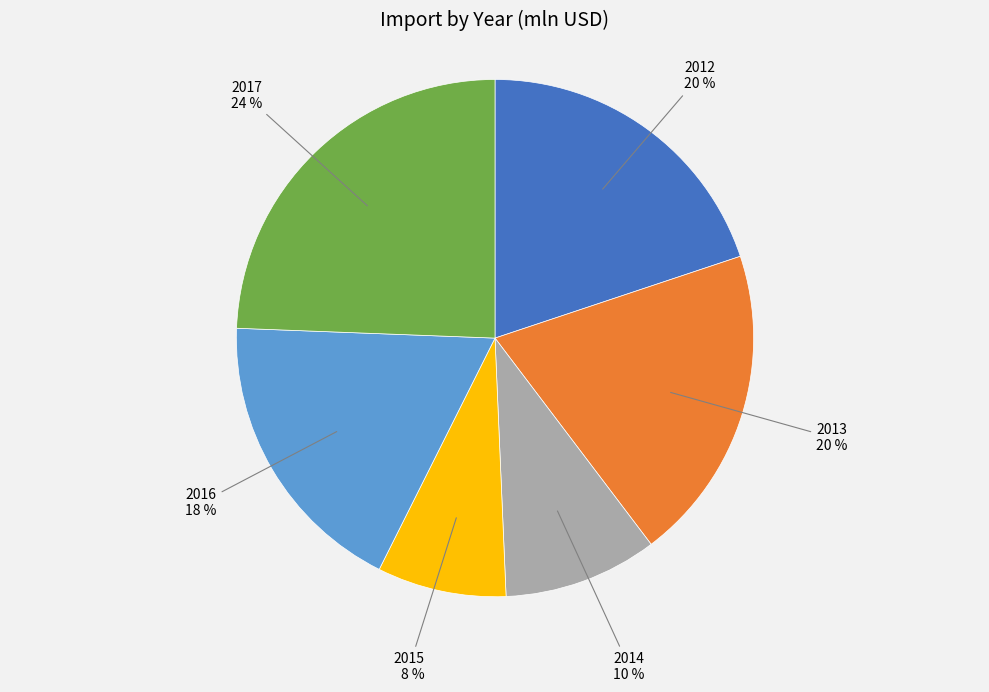

Is there any slice that represents more than half of the pie?

No